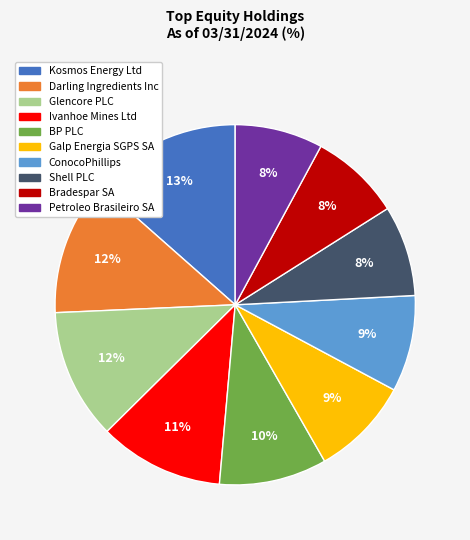

To the nearest percent, what is the combined percentage of Petroleo Brasileiro SA and BP PLC?

18%